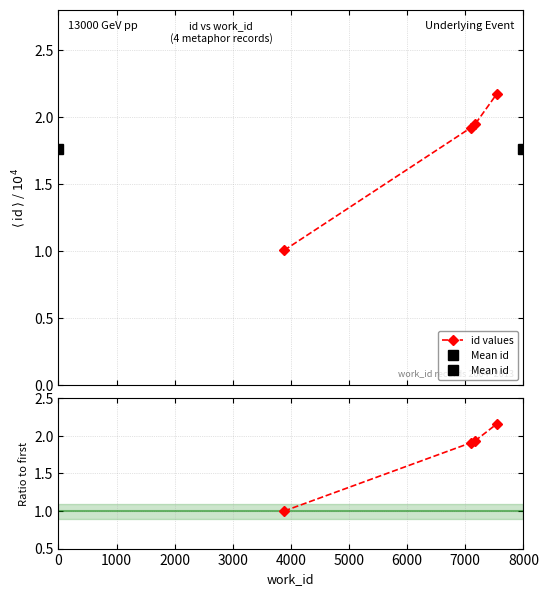

What is the greatest value displayed?

2.2